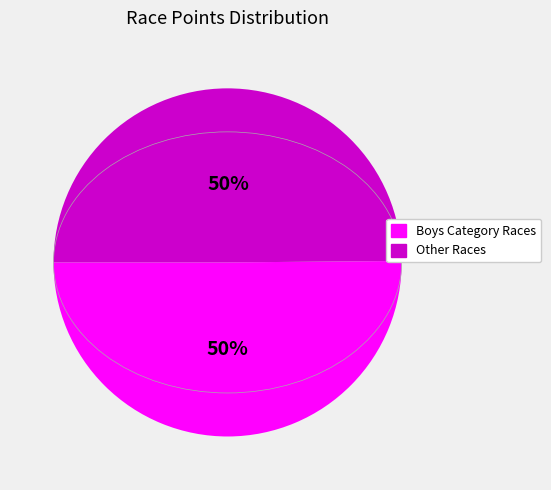

How many segments does this pie chart have?

2